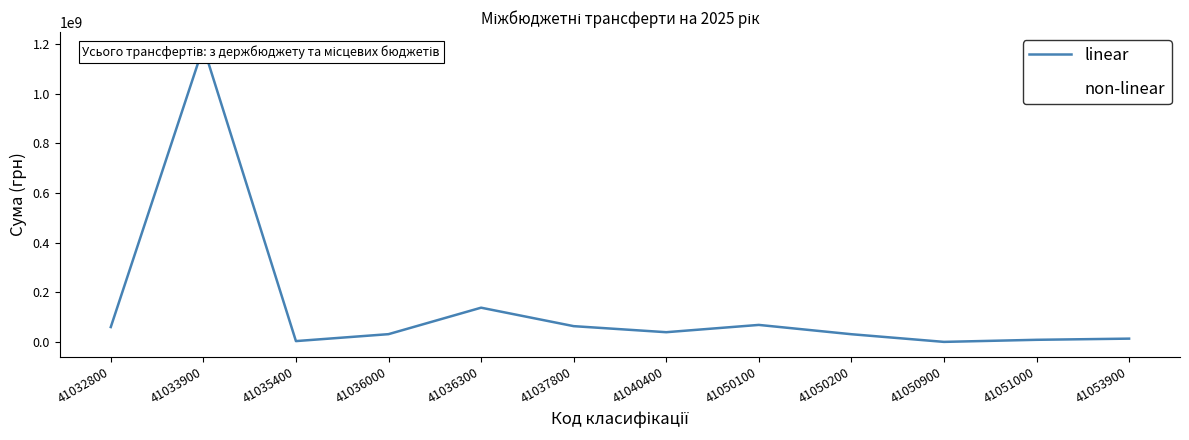

What is the total value across all series at 41050900?

690336.0